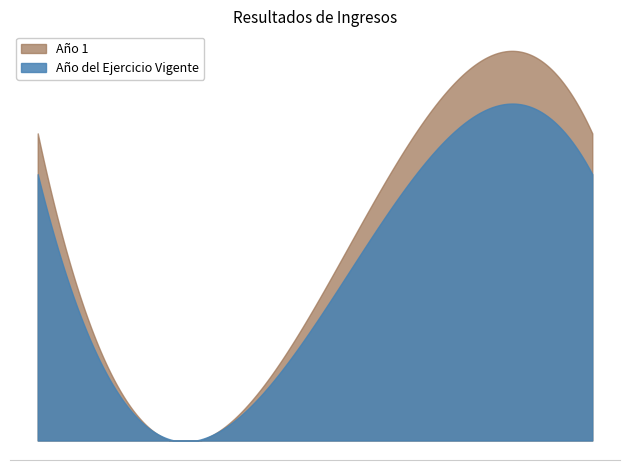

Rank the series at Venta de Bienes y Productos from highest to lowest value.

Año 1, Año del Ejercicio Vigente